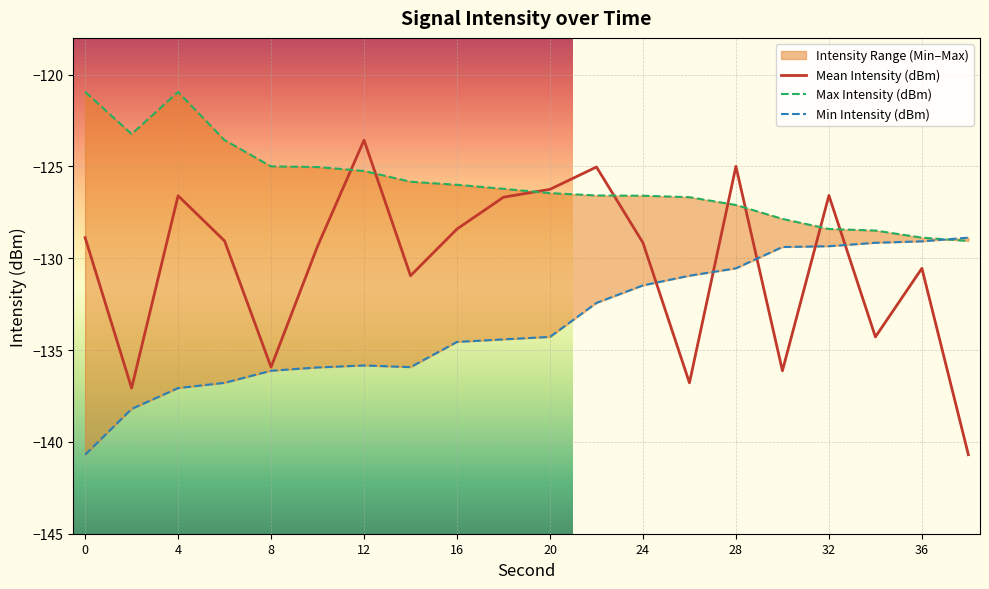

What is the highest value of the Mean Intensity (dBm) series?

-123.6